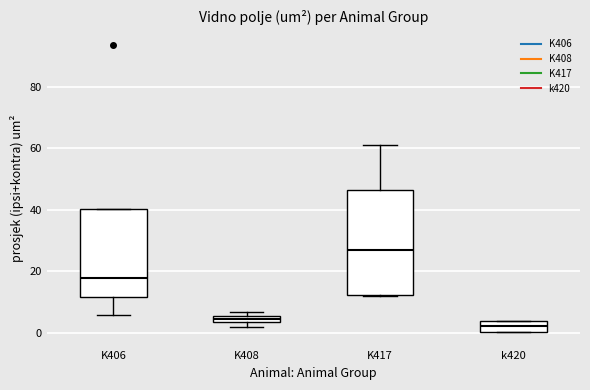

Where does the median line of the box for K406 sit on the y-axis? The values are not printed on the chart, so give them approximately, as read against the axis.

18